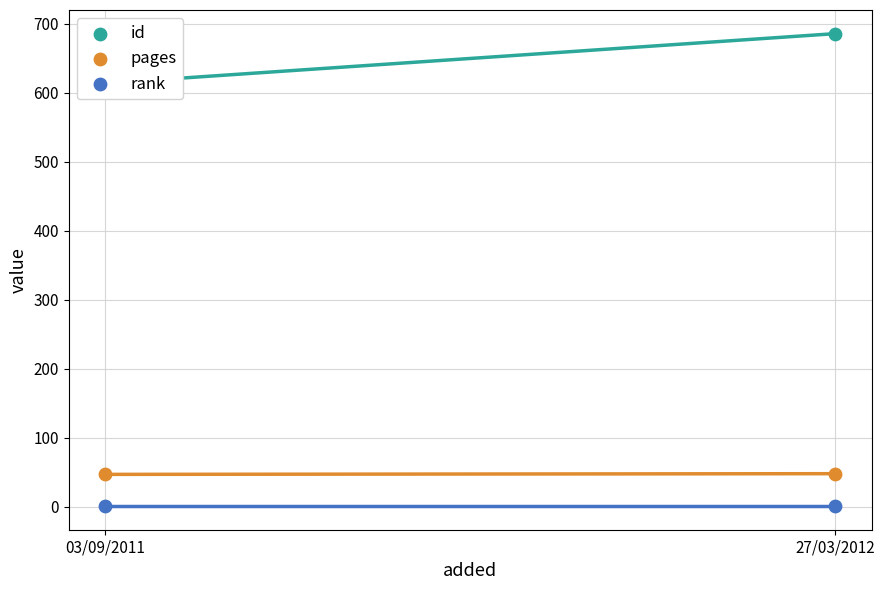

Is the value of id at 27/03/2012 greater than the value of pages at 03/09/2011?

Yes